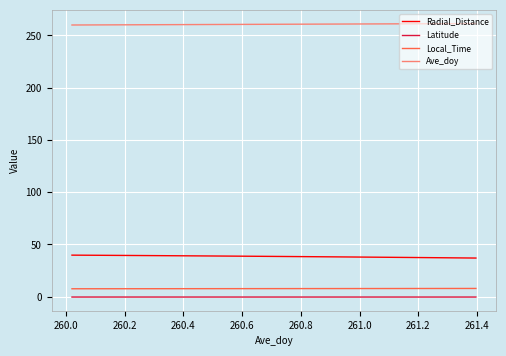

Which series has the largest total across all categories?

Ave_doy